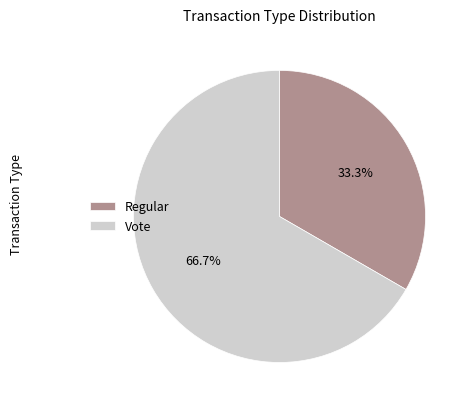

What percentage is the Regular slice, to the nearest percent?

33%